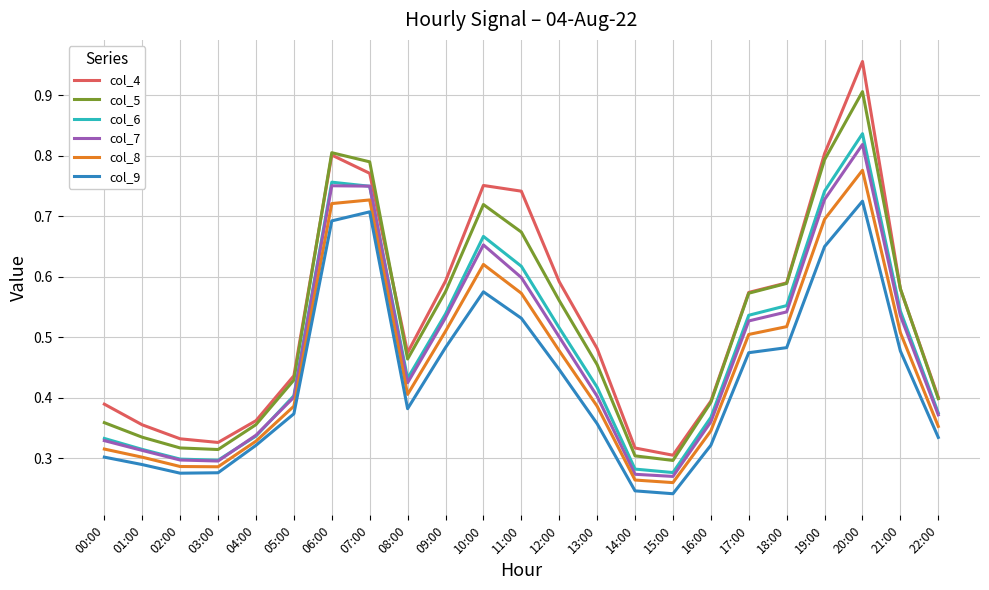

True or false: col_5 has a value of 0.1 at 05:00.

False